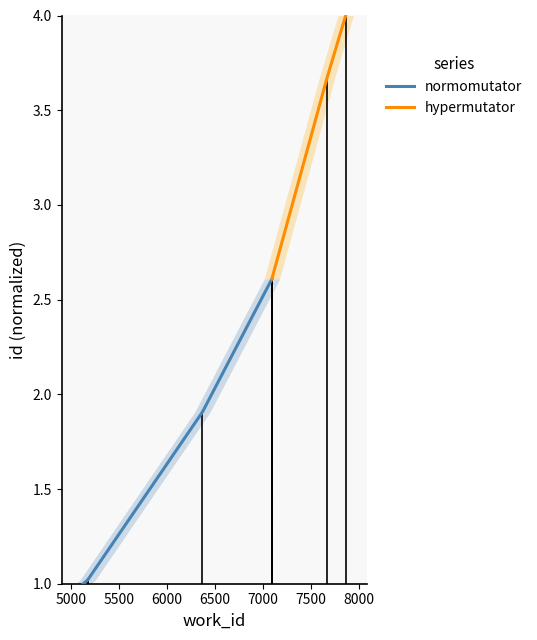

The value of normomutator at 5000 is 1.0. True or false?

True